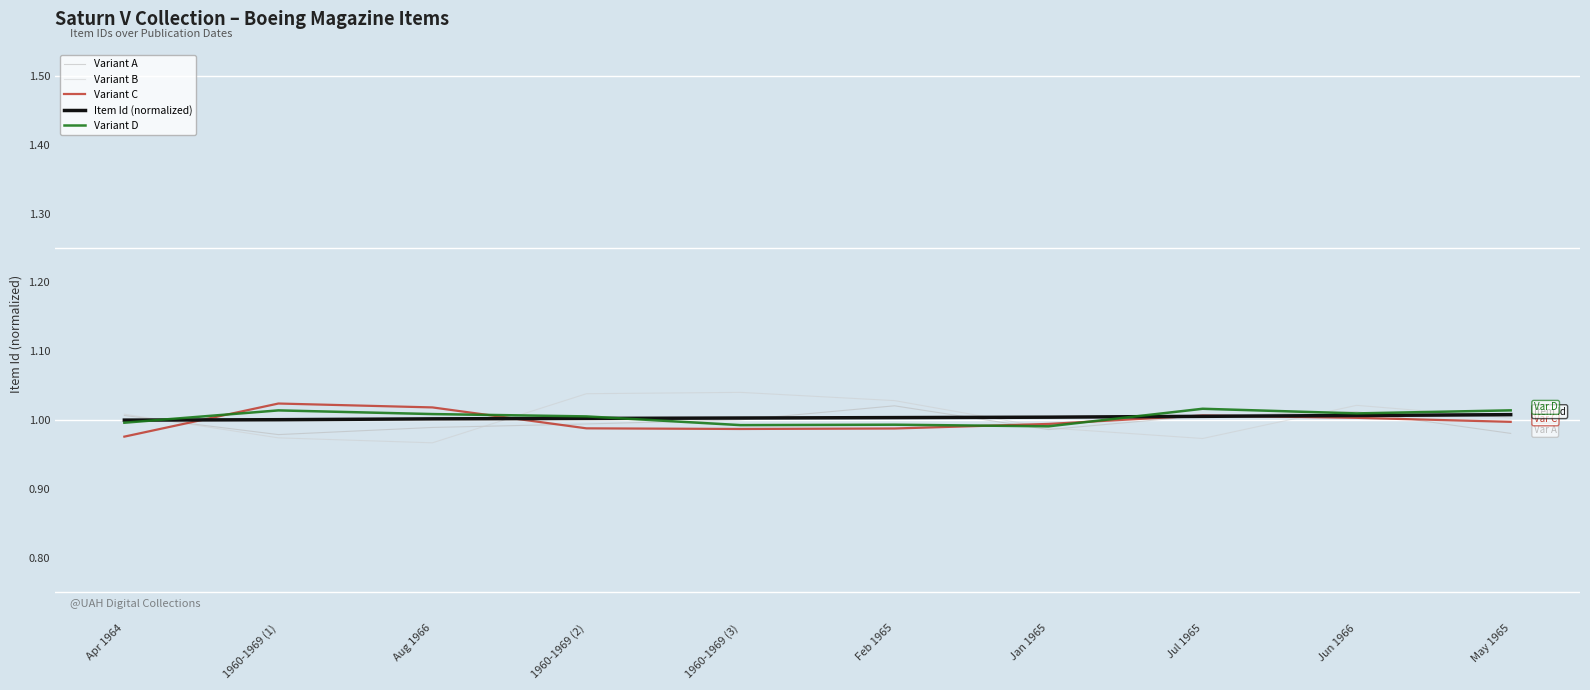

Reading left to right, list all the values displayed in this chart.

Variant A: 1.0	1.0	1.0	1.0	1.0	1.0	1.0	1.0	1.0	1.0
Variant B: 1.0	1.0	1.0	1.0	1.0	1.0	1.0	1.0	1.0	1.0
Variant C: 1.0	1.0	1.0	1.0	1.0	1.0	1.0	1.0	1.0	1.0
Item Id (normalized): 1.0	1.0	1.0	1.0	1.0	1.0	1.0	1.0	1.0	1.0
Variant D: 1.0	1.0	1.0	1.0	1.0	1.0	1.0	1.0	1.0	1.0